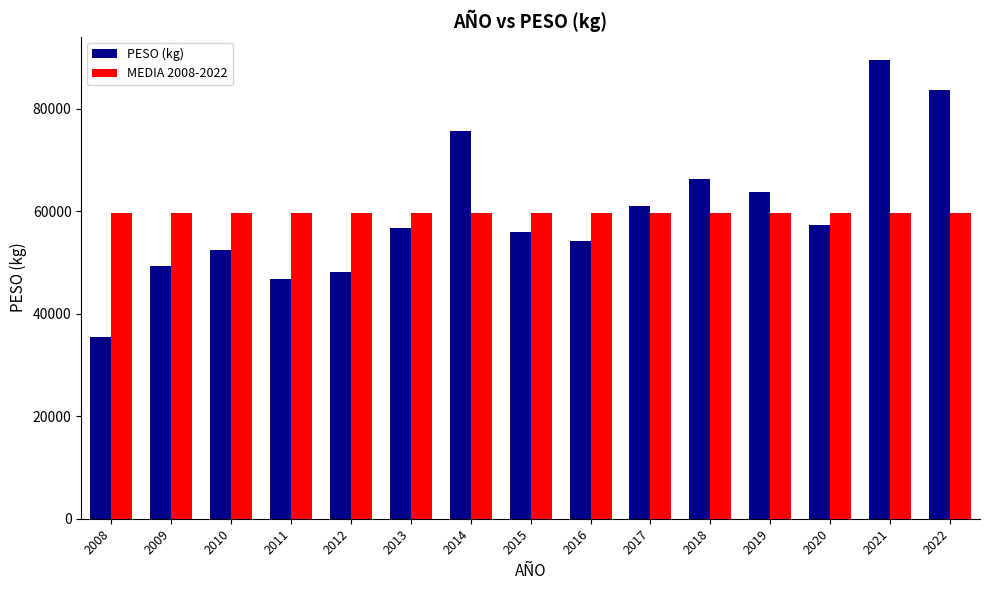

Reading right to left, extract all data points from this chart.

PESO (kg): 83620	89555	57220	63750	66340	60960	54180	55960	75640	56800	48040	46670	52320	49240	35500
MEDIA 2008-2022: 59720	59720	59720	59720	59720	59720	59720	59720	59720	59720	59720	59720	59720	59720	59720